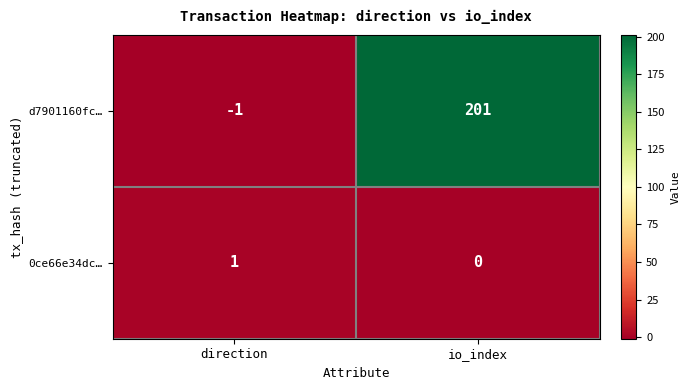

Reading left to right, extract all data points from this chart.

d7901160fc…: direction=-1	io_index=201
0ce66e34dc…: direction=1	io_index=0